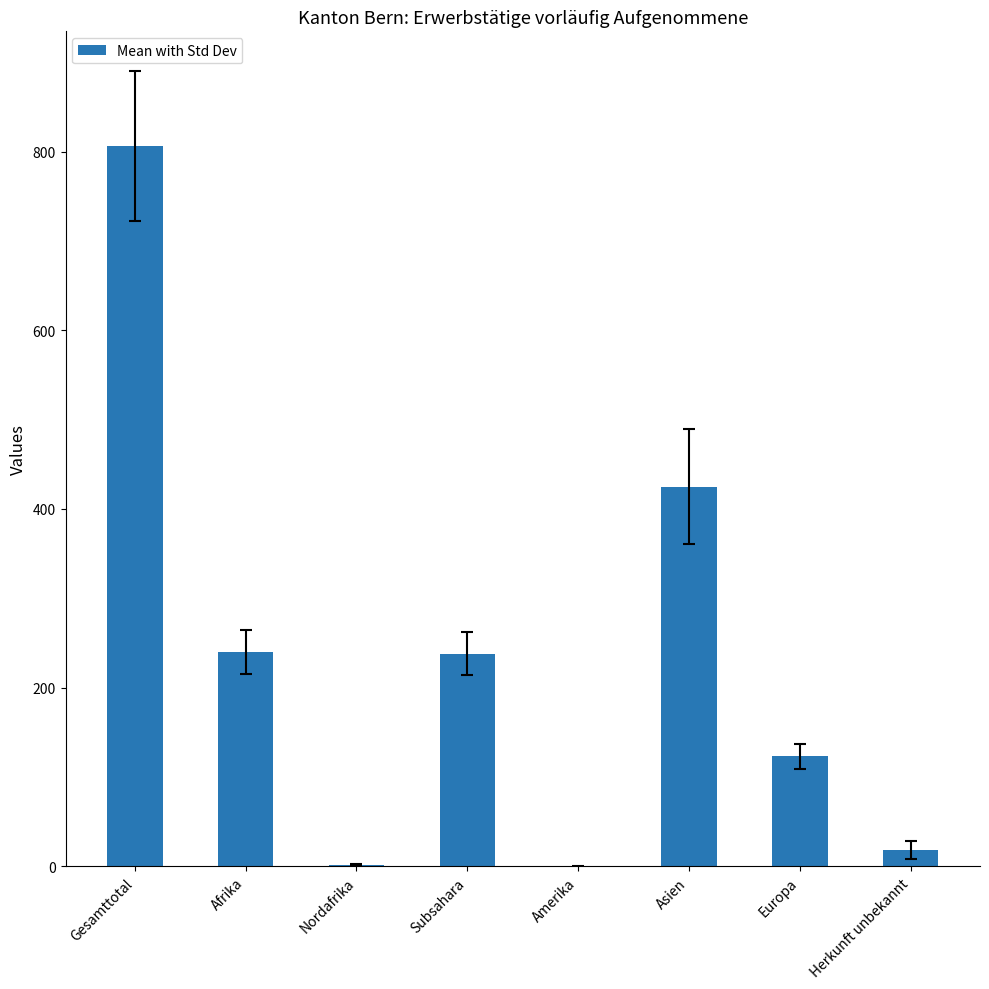

The value at Afrika is 123. True or false?

False